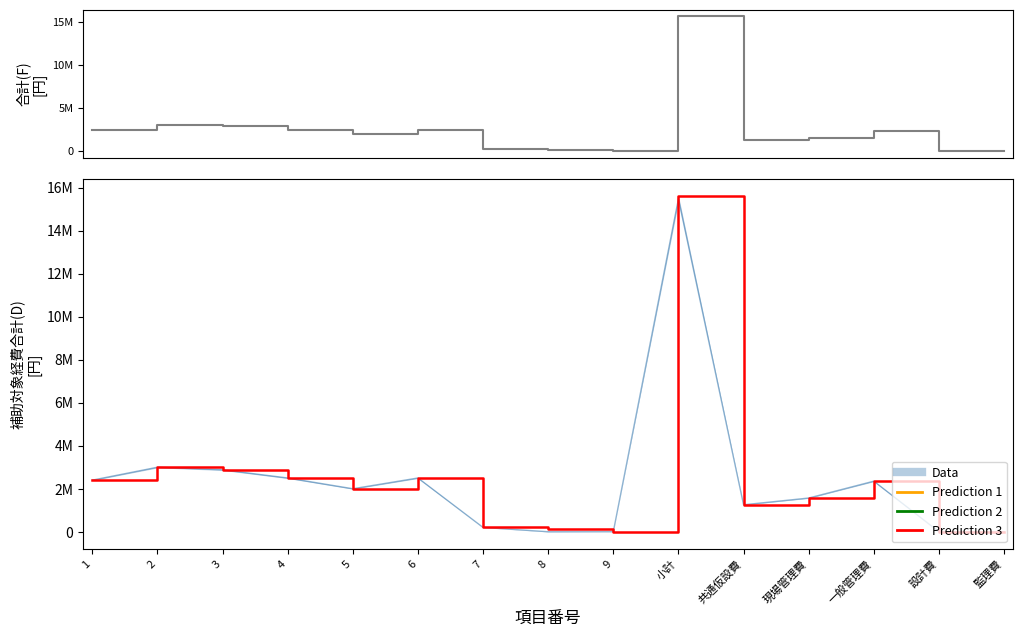

Does the chart display data point markers on the line(s)?

No